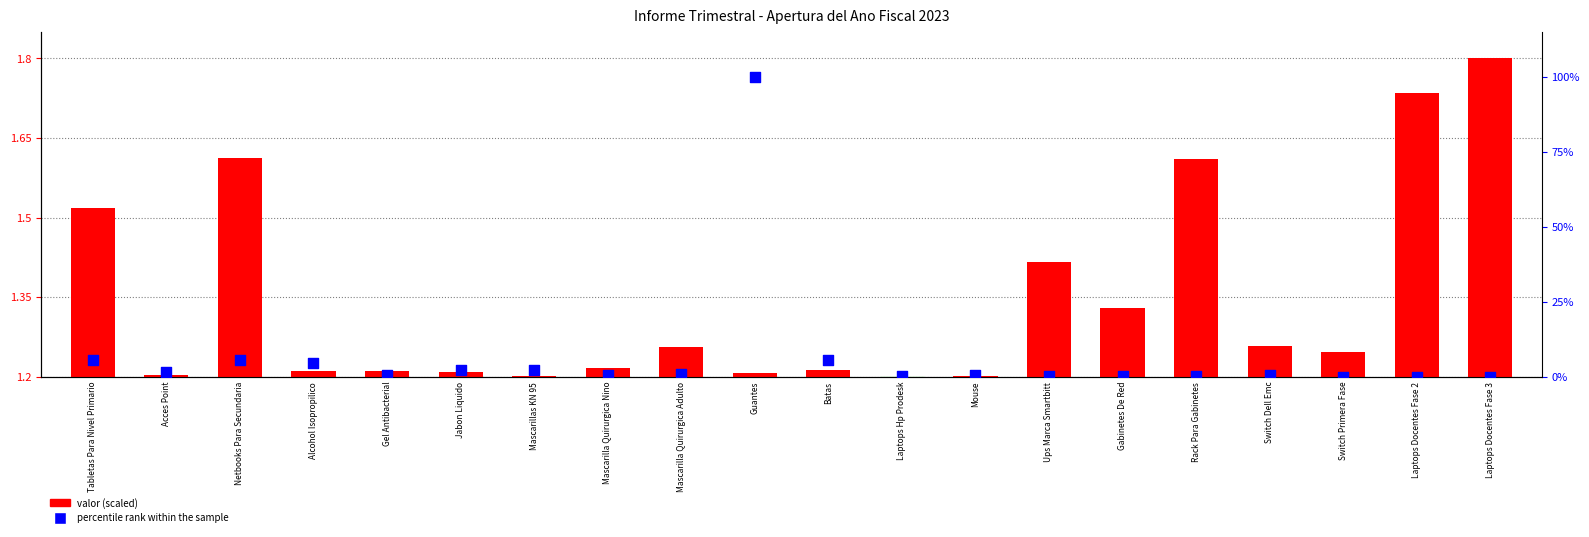

Which series has the largest total across all categories?

percentile rank within the sample